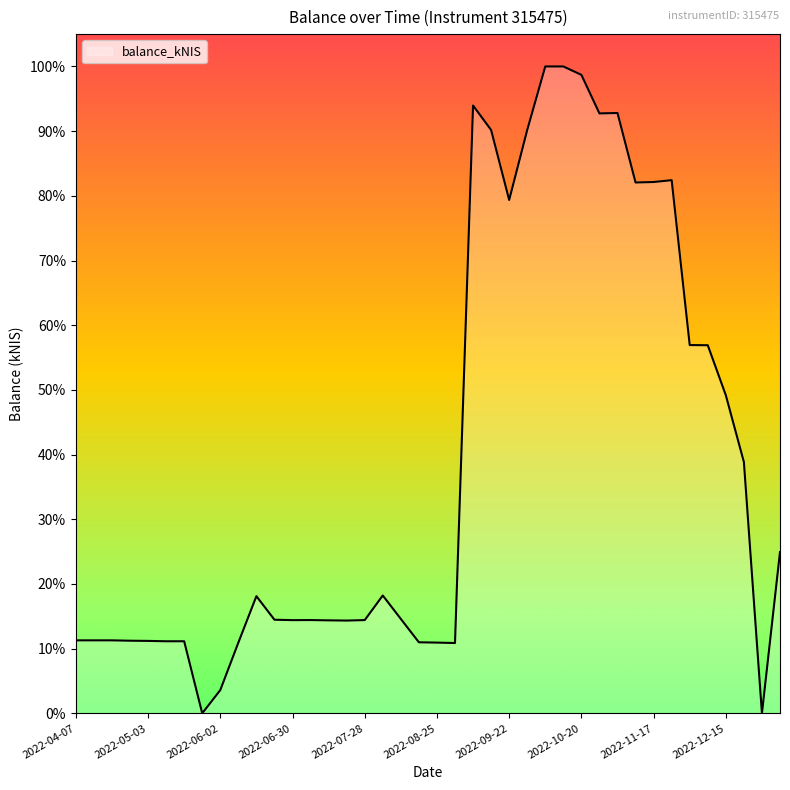

Rank the categories by value from lowest to highest.

2022-05-26, 2022-12-29, 2022-06-02, 2022-09-01, 2022-06-09, 2022-08-25, 2022-08-18, 2022-05-12, 2022-05-19, 2022-05-03, 2022-04-28, 2022-04-07, 2022-04-14, 2022-04-20, 2022-07-21, 2022-07-14, 2022-06-30, 2022-07-28, 2022-07-07, 2022-06-23, 2022-08-11, 2022-06-16, 2022-08-04, 2023-02-02, 2022-12-22, 2022-12-15, 2022-12-08, 2022-12-01, 2022-09-22, 2022-11-10, 2022-11-17, 2022-11-24, 2022-09-15, 2022-09-29, 2022-10-27, 2022-11-03, 2022-09-08, 2022-10-20, 2022-10-06, 2022-10-13